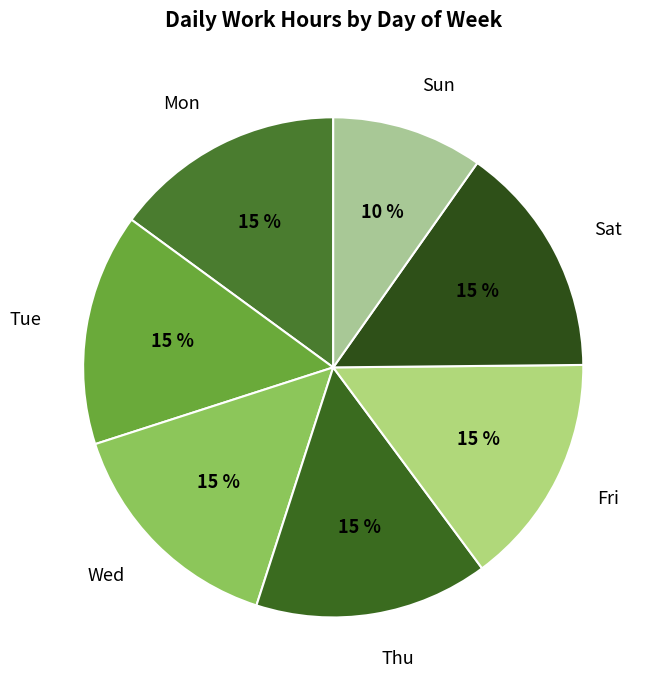

Approximately how many times larger is the value at Thu compared to Wed?

1.0